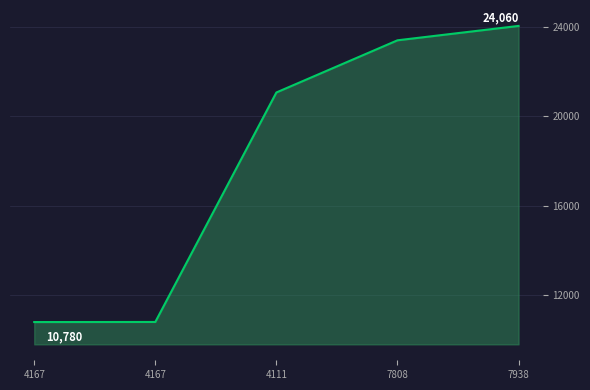

What is the smallest value displayed?

10780